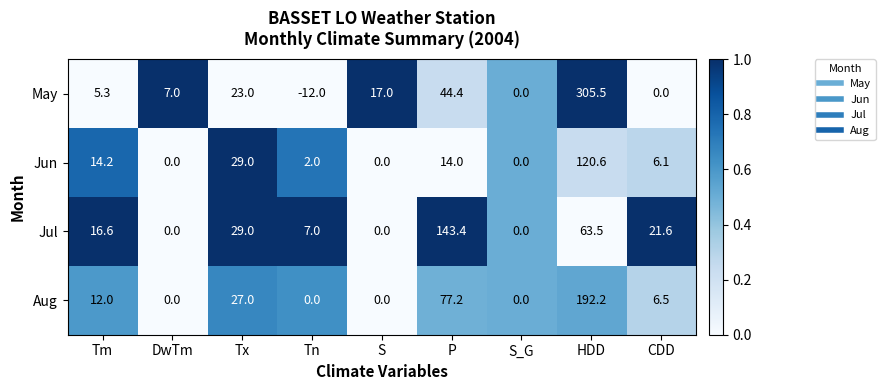

What is the highest value of the May series?

305.5